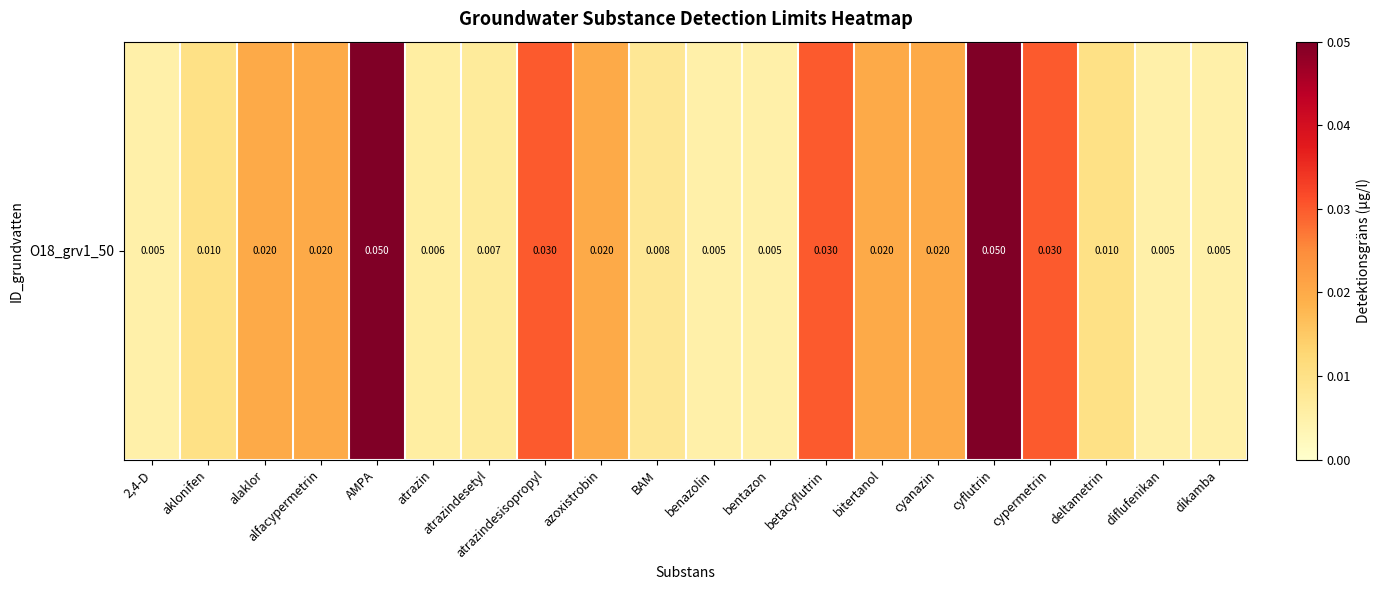

The chart shows a value of 0.0 at 2,4-D. True or false?

True